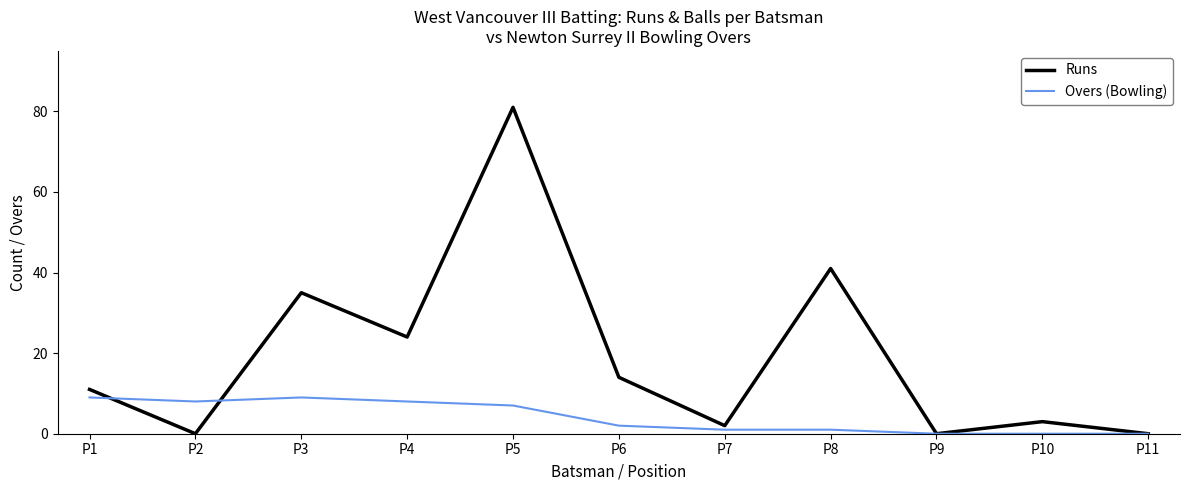

At P5, list the series in order from largest to smallest.

Runs, Overs (Bowling)